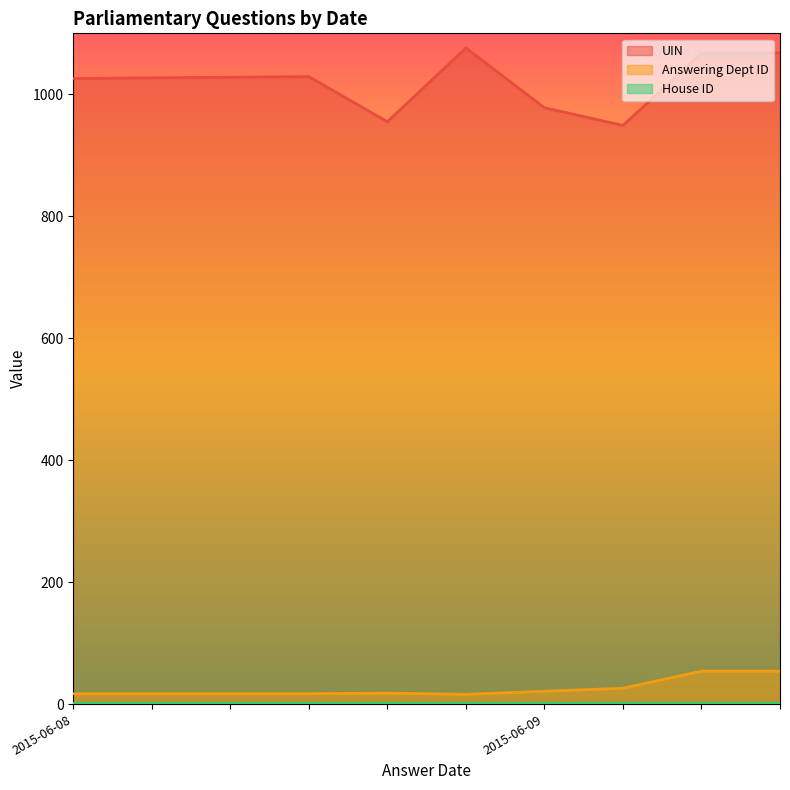

What is the difference between the highest and lowest values at 2015-06-08?

1009